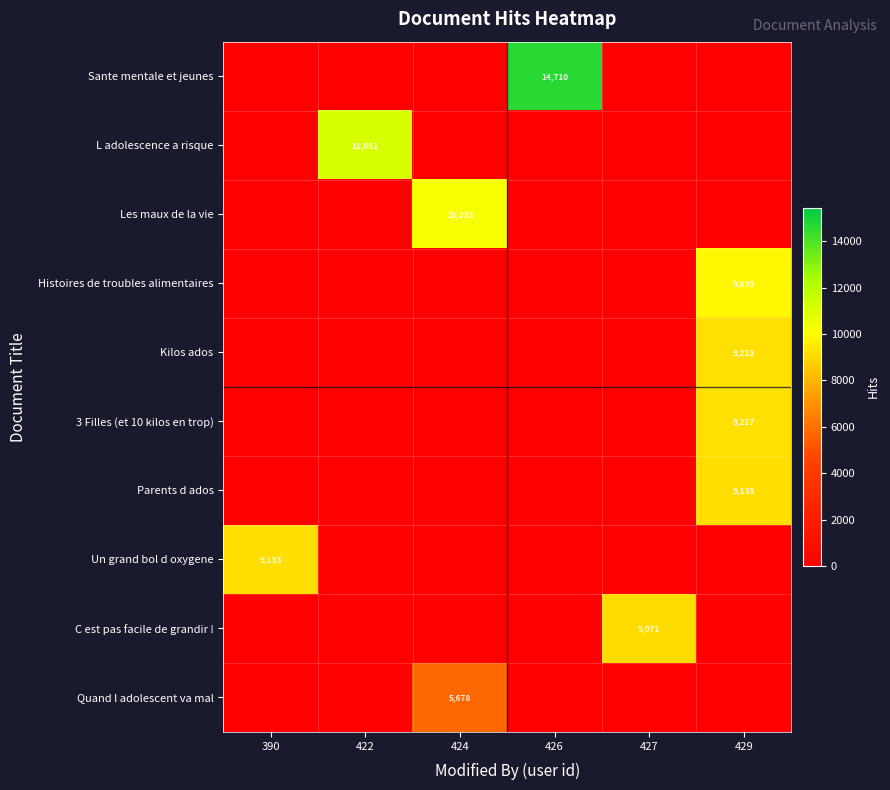

What is the spread (max minus min) of values at 429?

9893